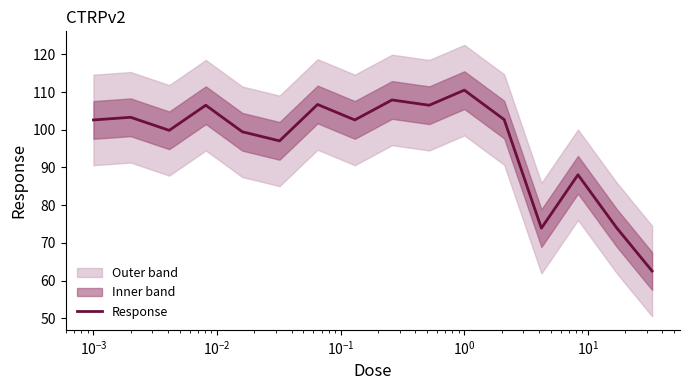

How many interior local peaks (higher than both neighbors) does the data have?

6